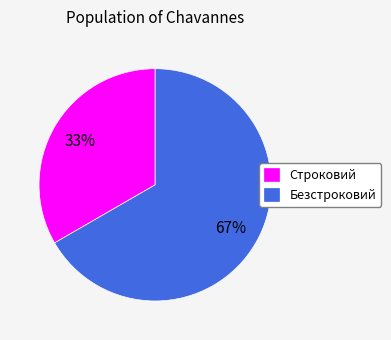

To the nearest percent, what is the combined percentage of Безстроковий and Строковий?

100%